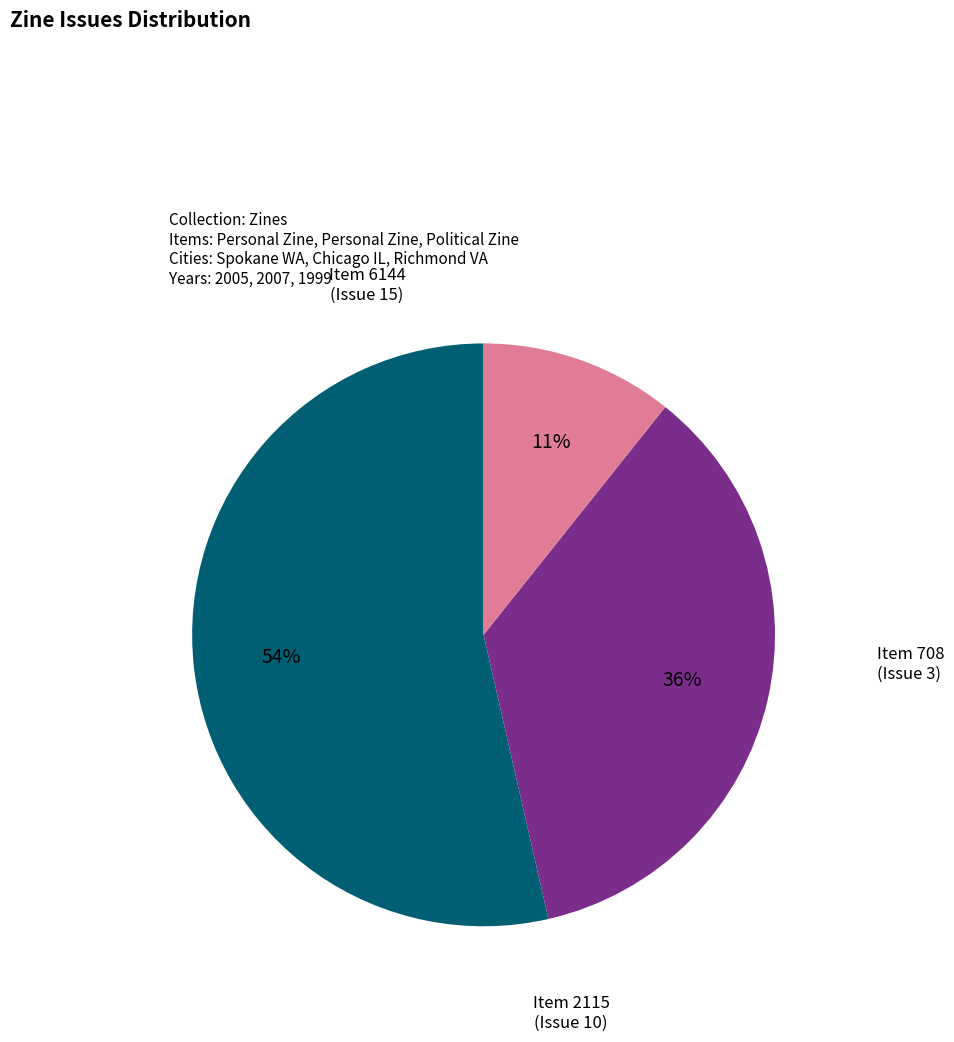

How many segments does this pie chart have?

3